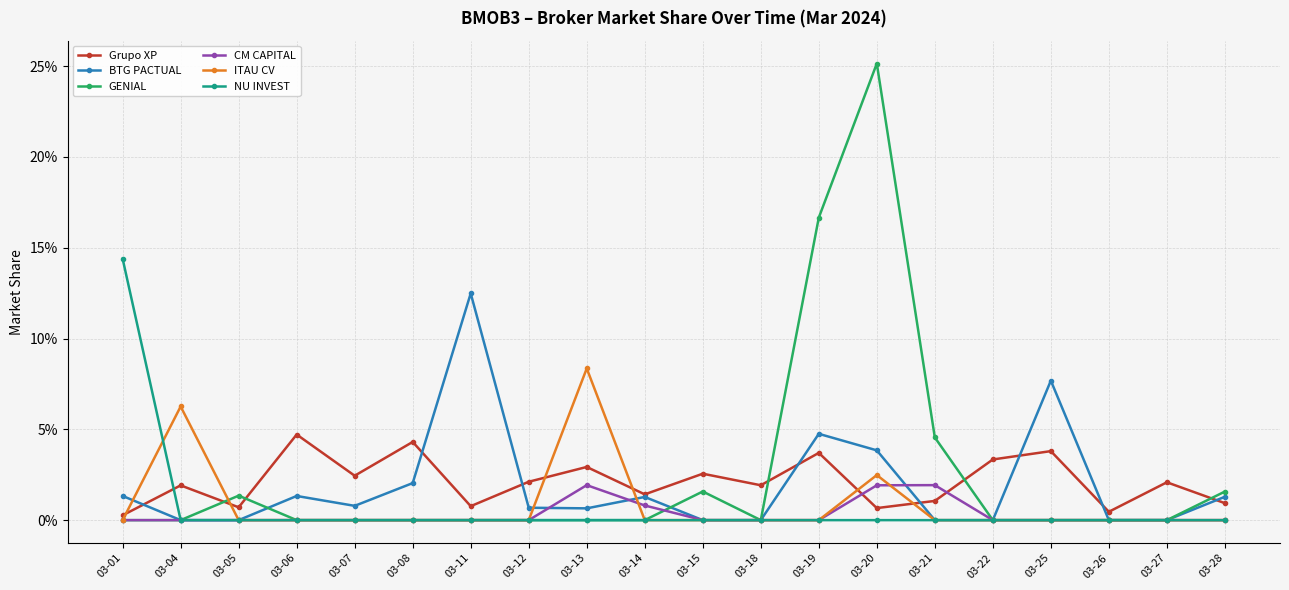

Does the chart have visible grid lines?

Yes